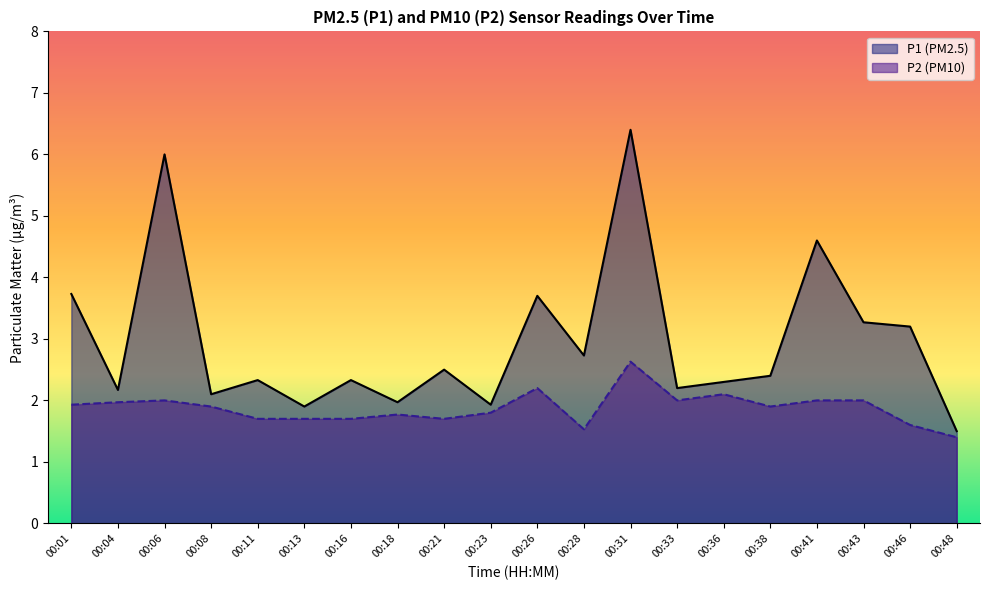

What is the total value across all series at 00:43?

5.3